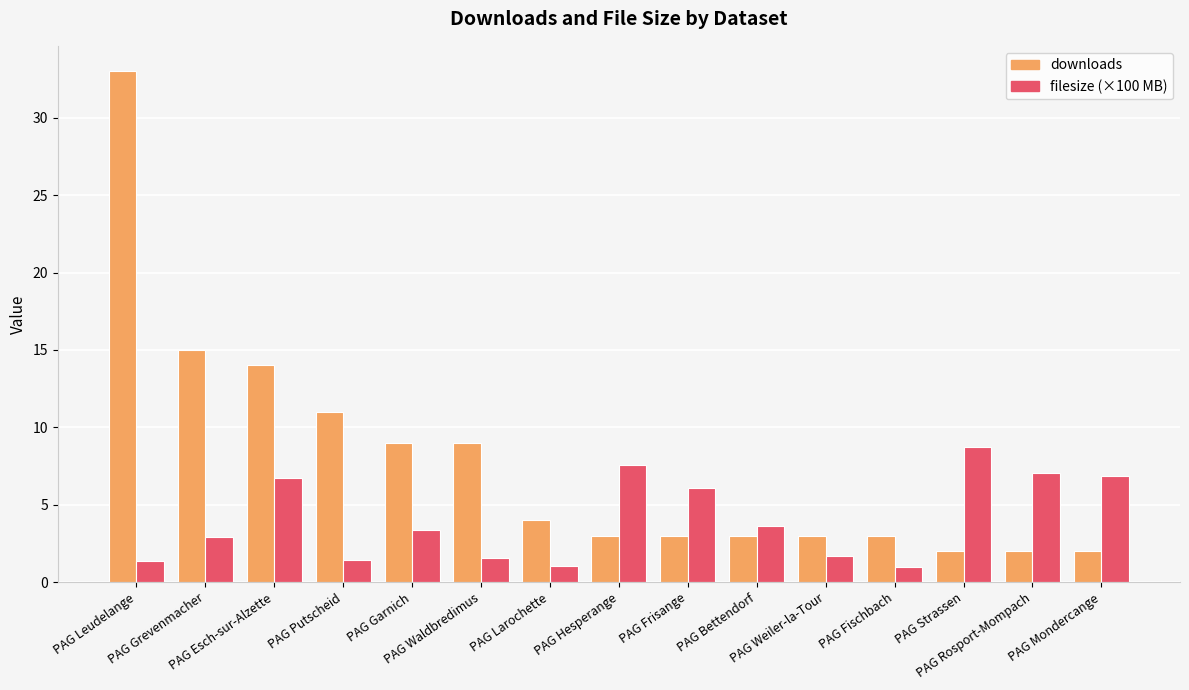

Which series has the widest spread of values?

downloads